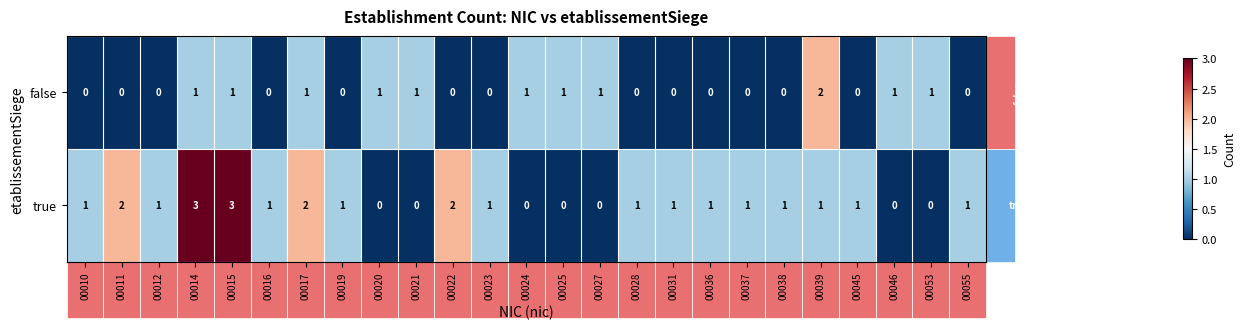

Which series changed the most between 00016 and 00022?

true